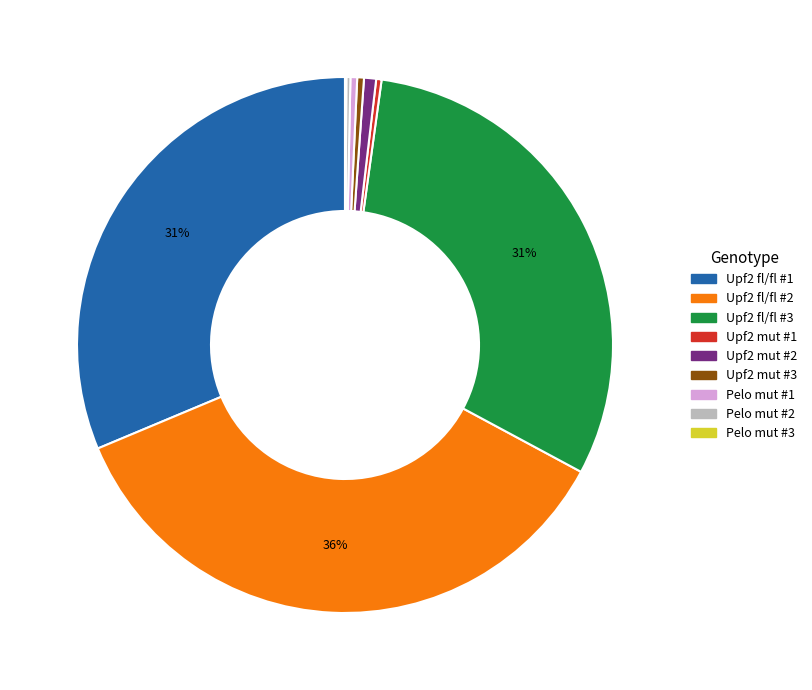

What is the largest slice in the pie chart?

Upf2 fl/fl #2